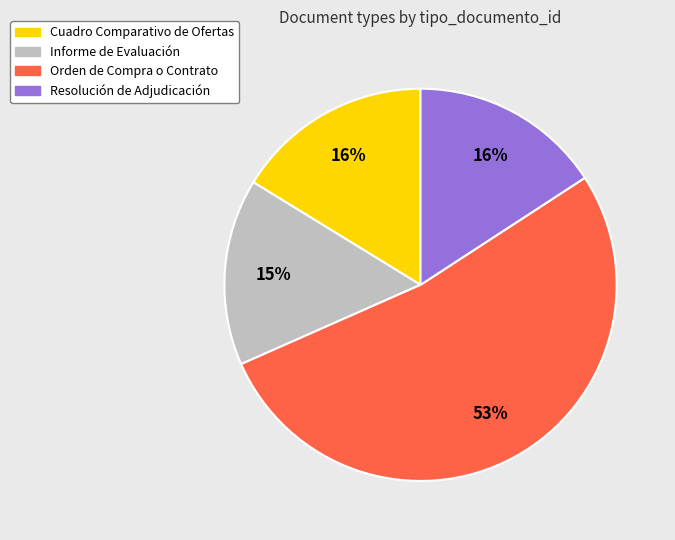

To the nearest percent, what is the combined percentage of Informe de Evaluación and Orden de Compra o Contrato?

68%